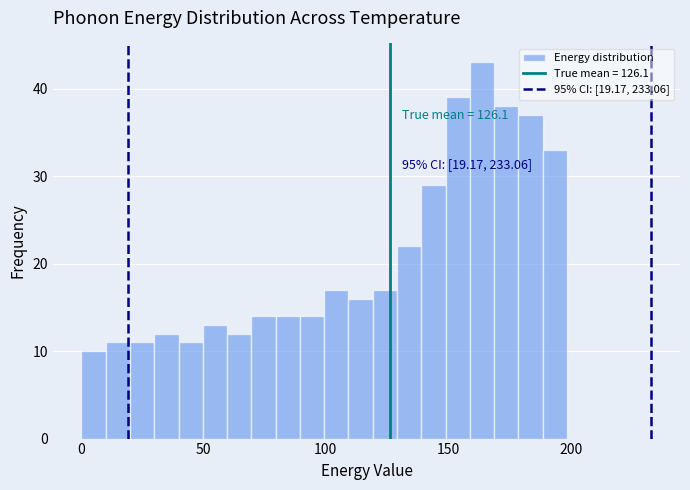

Read against the x-axis, roughly where is the centre of the tallest bar?

165